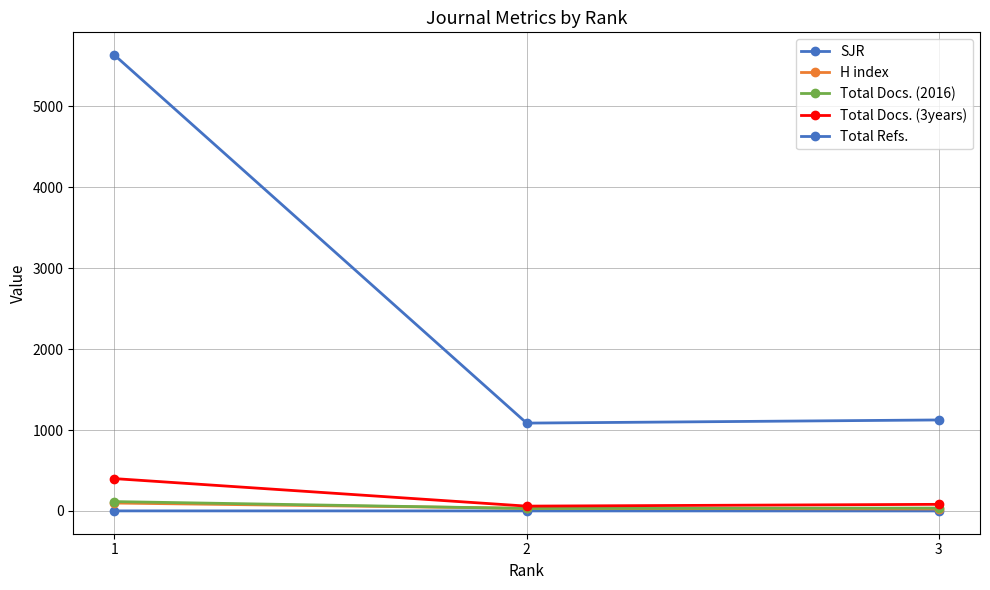

Reading right to left, transcribe all the data shown in this chart.

SJR: 3=0.5	2=0.7	1=1.0
H index: 3=25.0	2=33.0	1=98.0
Total Docs. (2016): 3=36.0	2=31.0	1=116.0
Total Docs. (3years): 3=82.0	2=60.0	1=400.0
Total Refs.: 3=1125.0	2=1086.0	1=5634.0